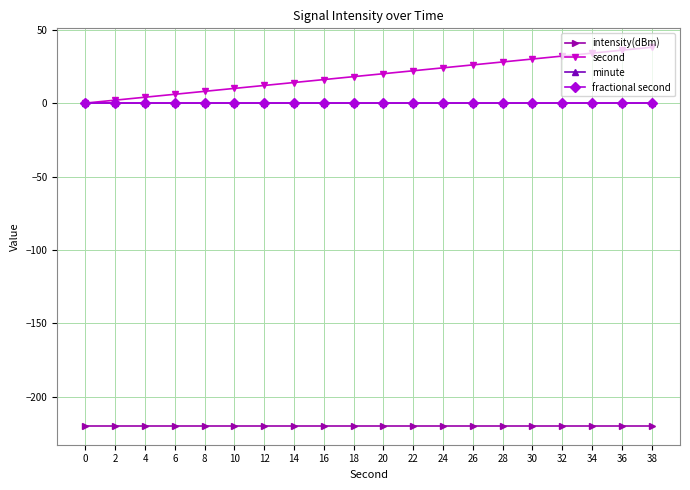

Rank the series at 16 from highest to lowest value.

second, minute, fractional second, intensity(dBm)